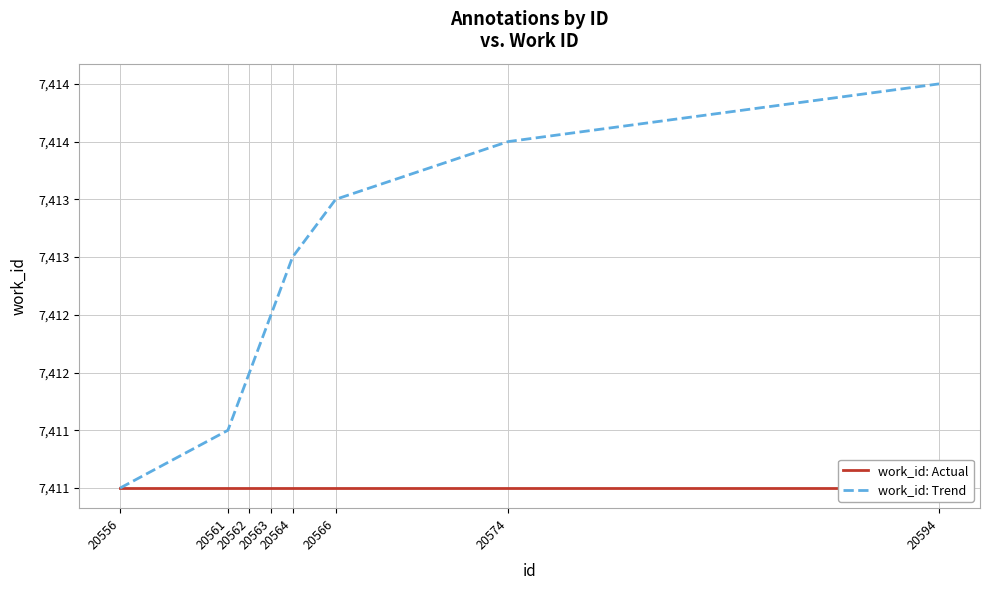

How many data points in work_id: Trend are above 7413?

3